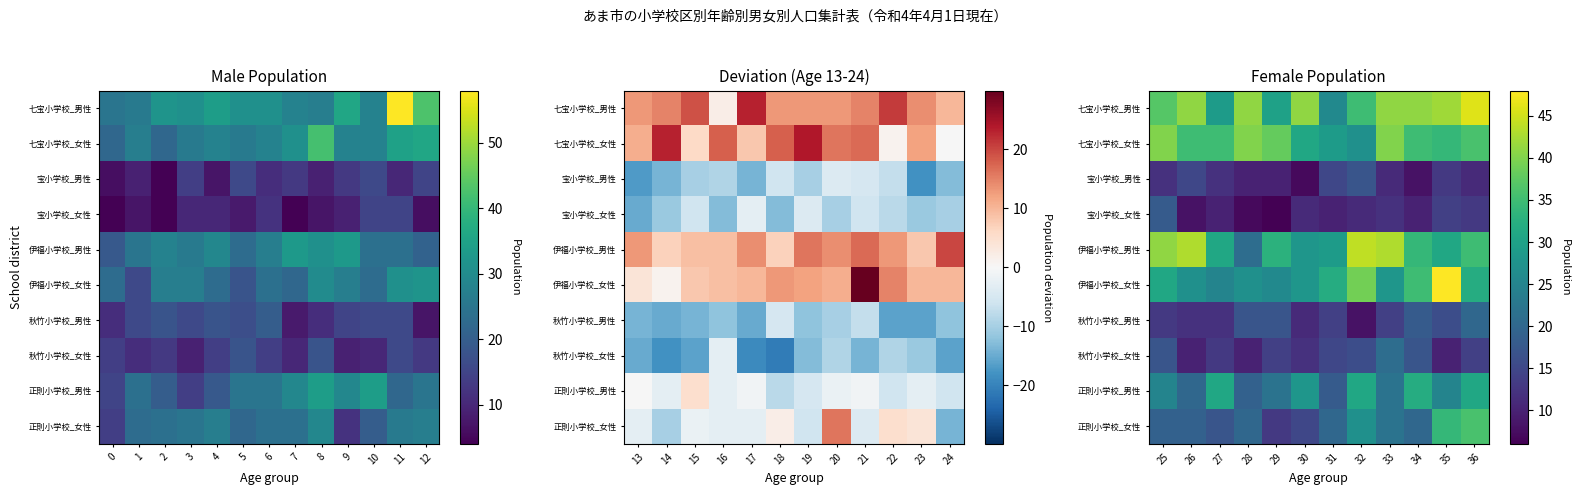

What is the smallest value displayed?

6